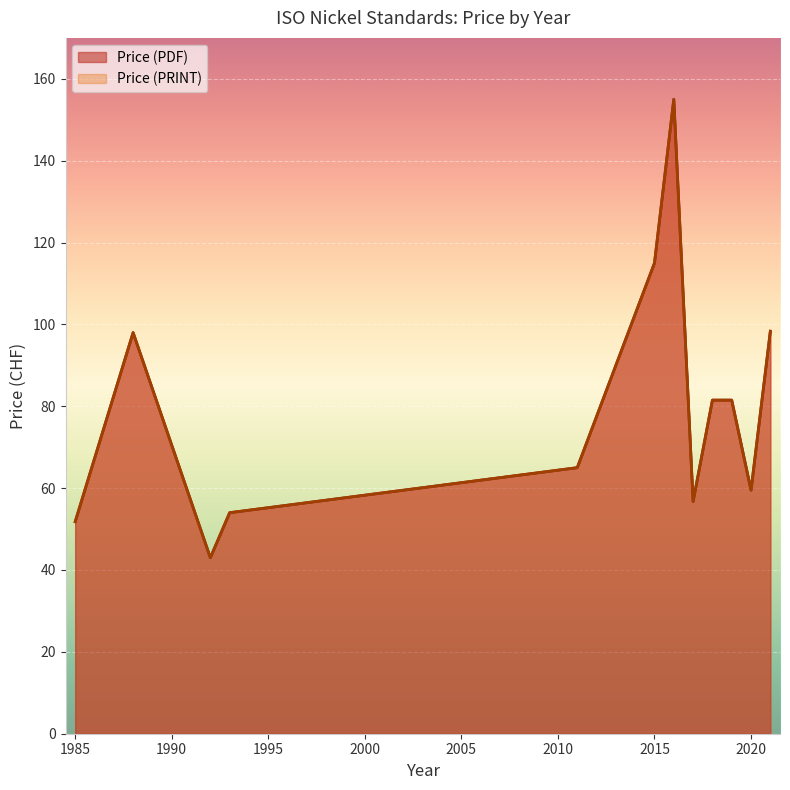

What is the sum of all Price (PDF) values?

2195